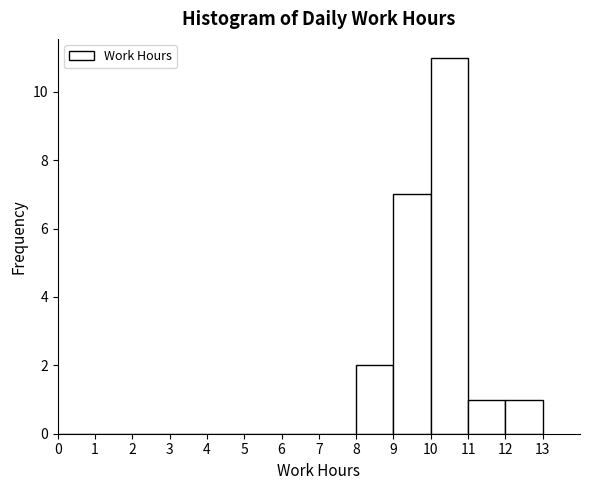

Which range on the x-axis has the tallest bar?

10 to 11